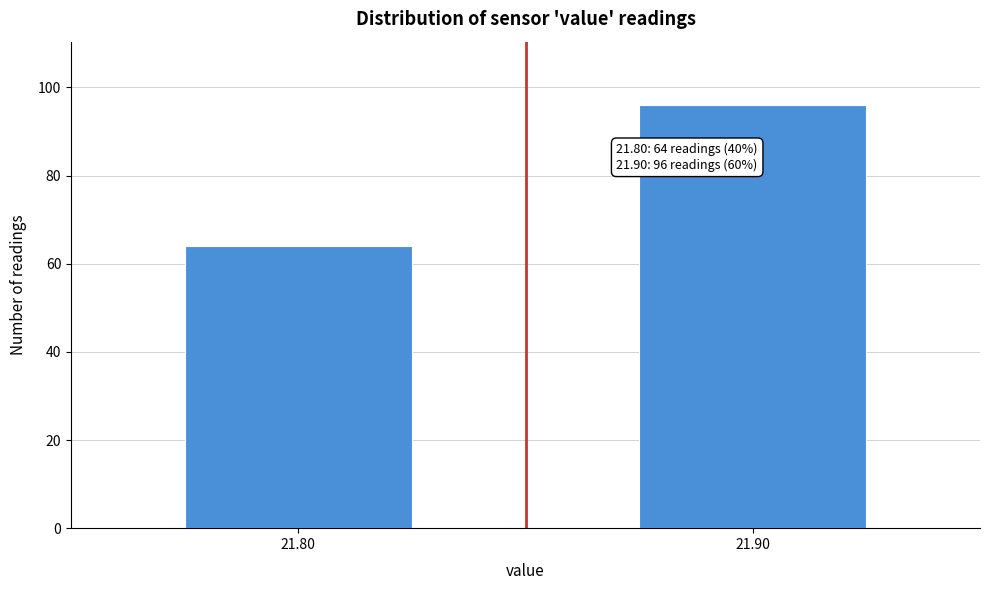

Reading left to right, list all the values displayed in this chart.

21.80=64	21.90=96